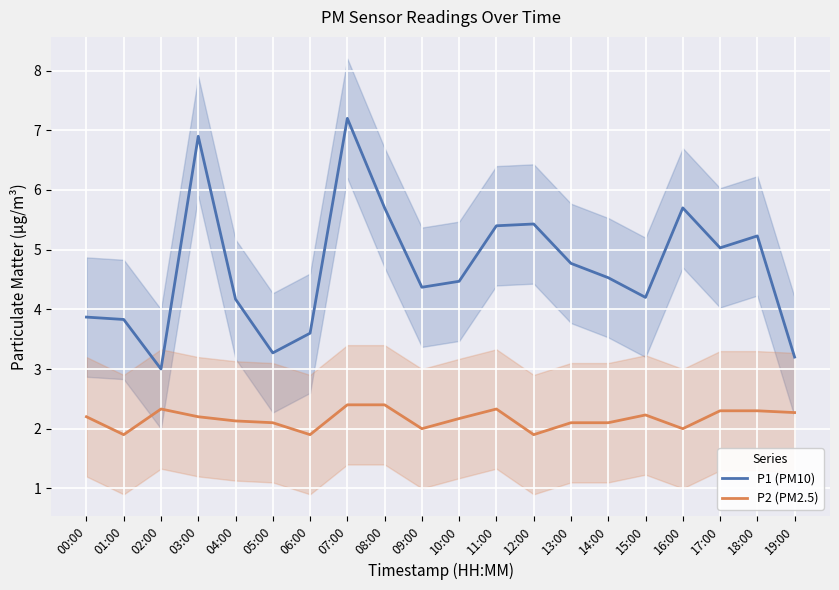

Which label corresponds to the largest value in the chart?

07:00